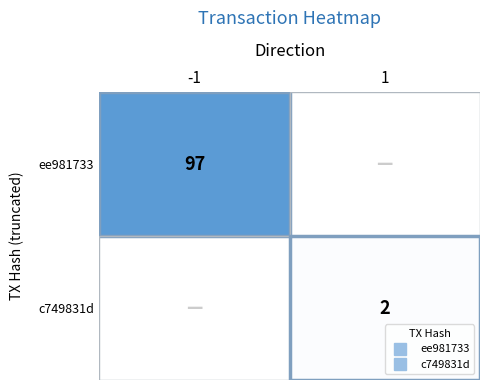

Read the c749831d value at 1.

2